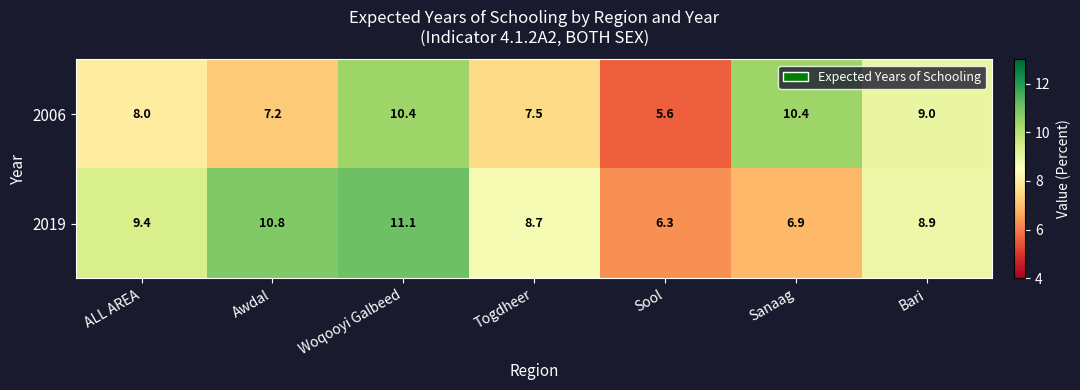

Count the number of data series in this chart.

2